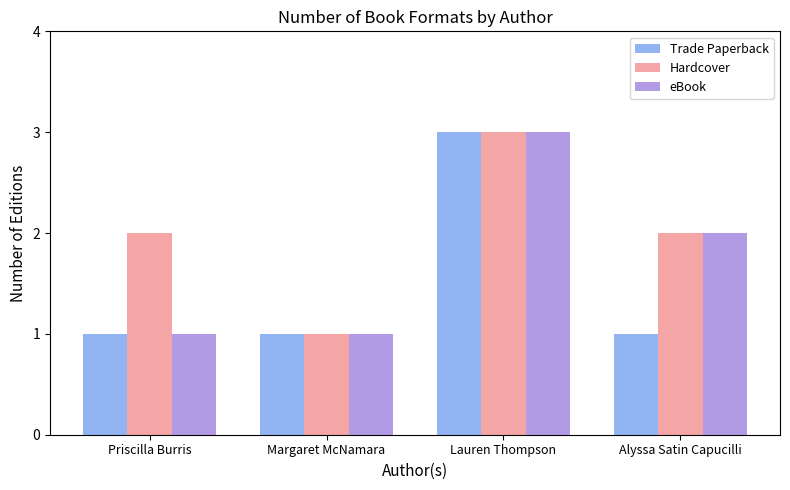

How many eBook values are between 1 and 3?

4